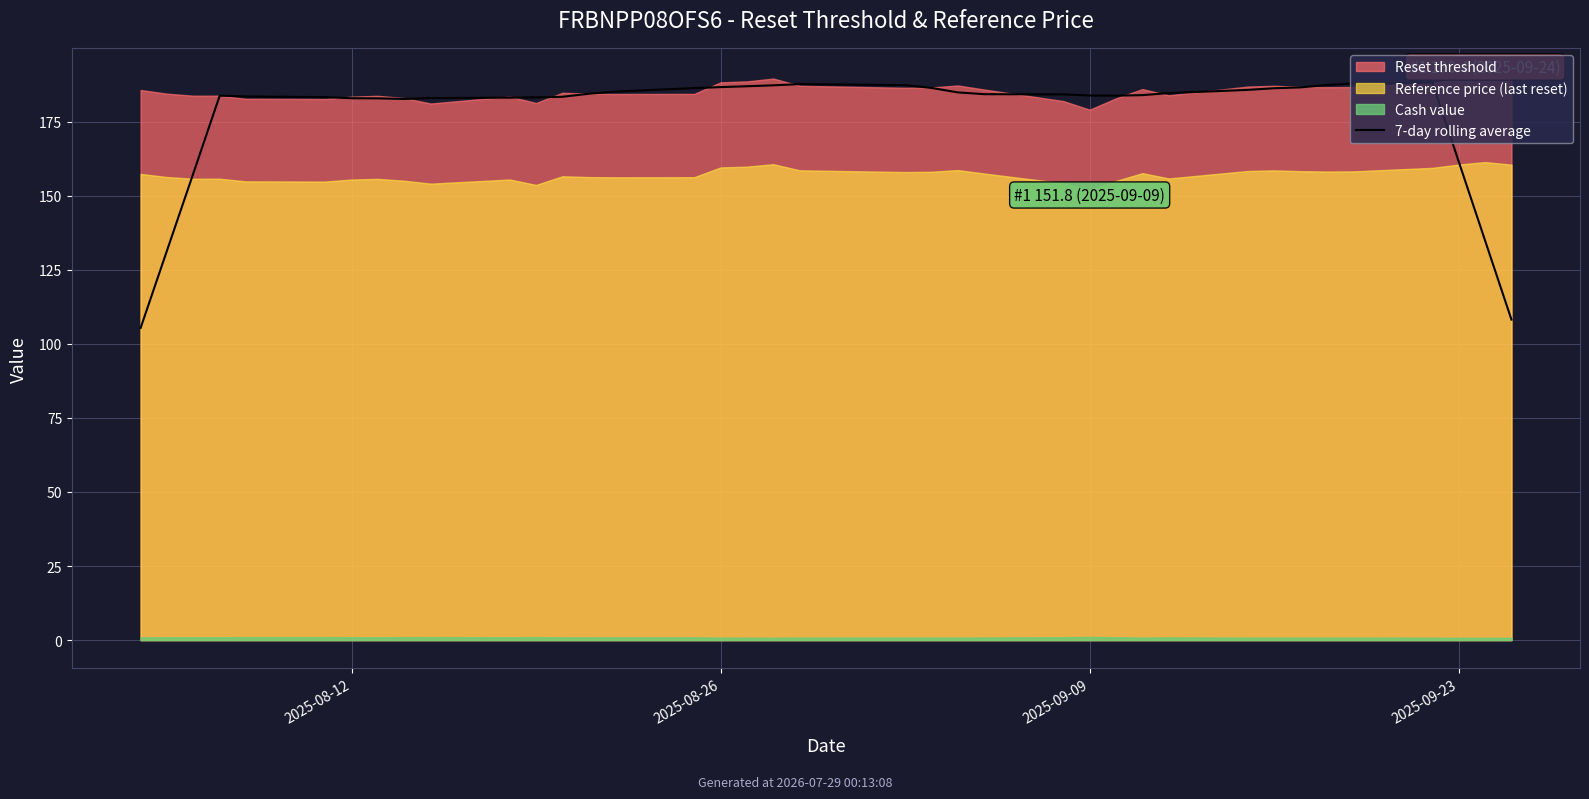

How many data points are less than 184?

19